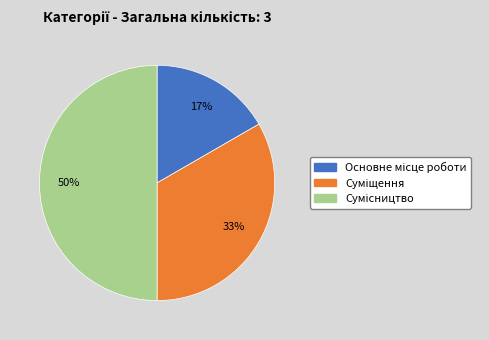

To the nearest percent, what is the average slice percentage?

33%